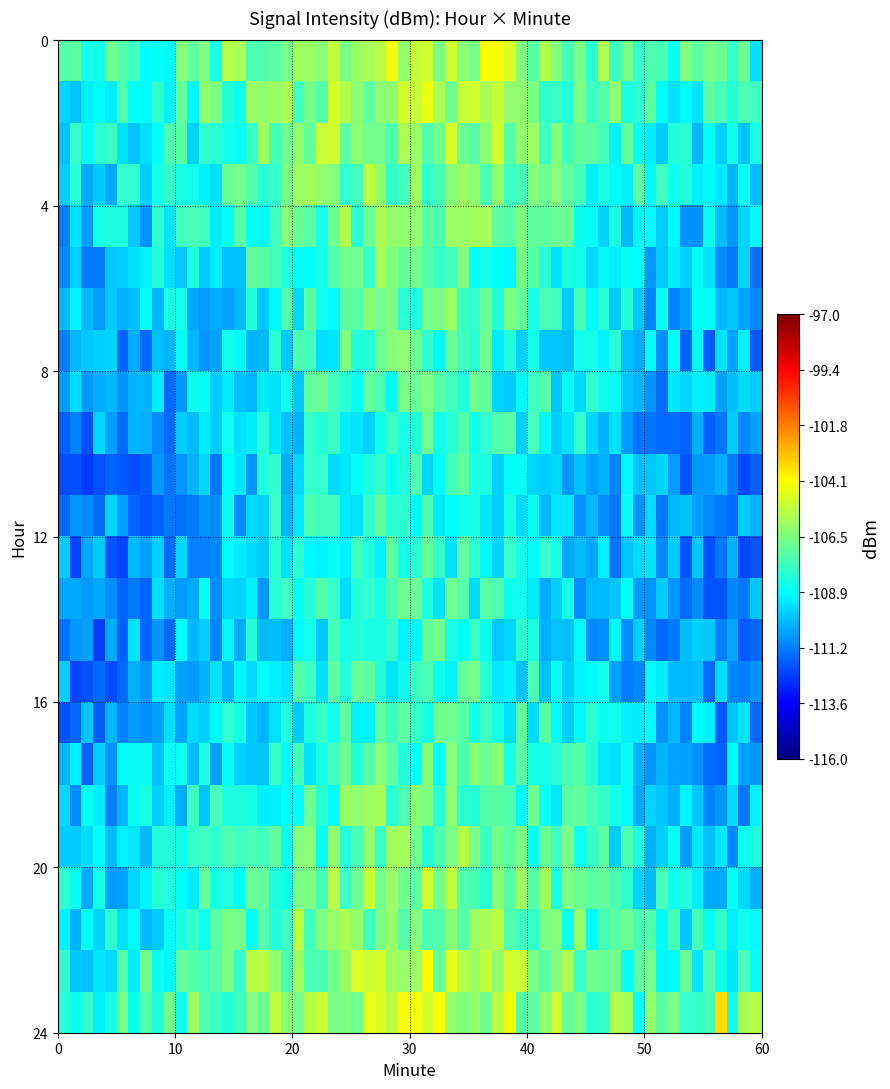

At which category is the sum across all series the highest?

56